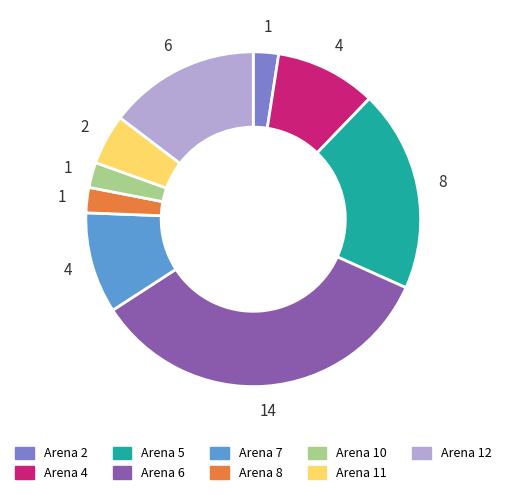

Do Arena 11 and Arena 12 together represent more than half of the pie?

No